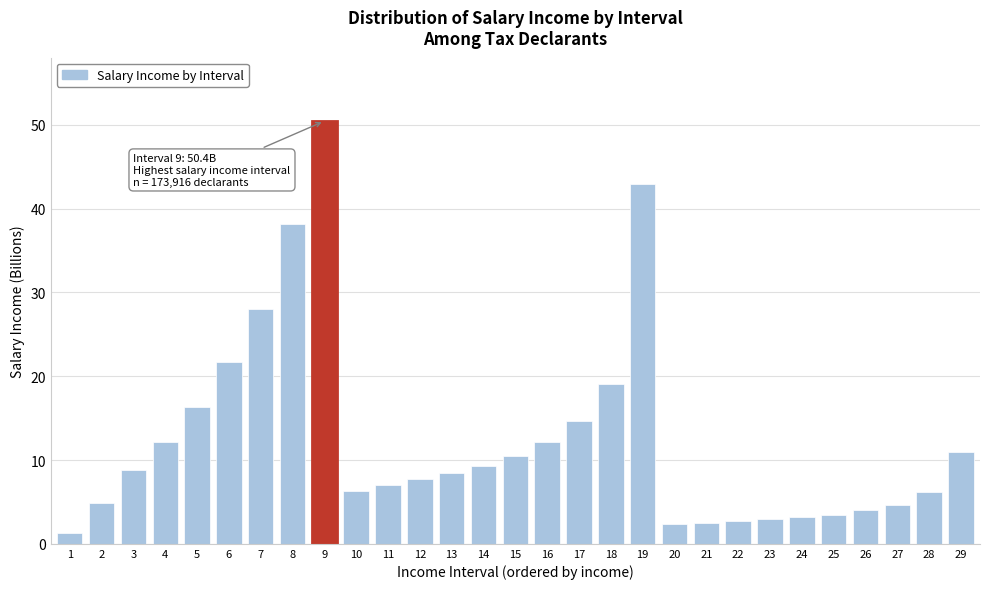

What is the value of the 27th bar from the left?

4.6